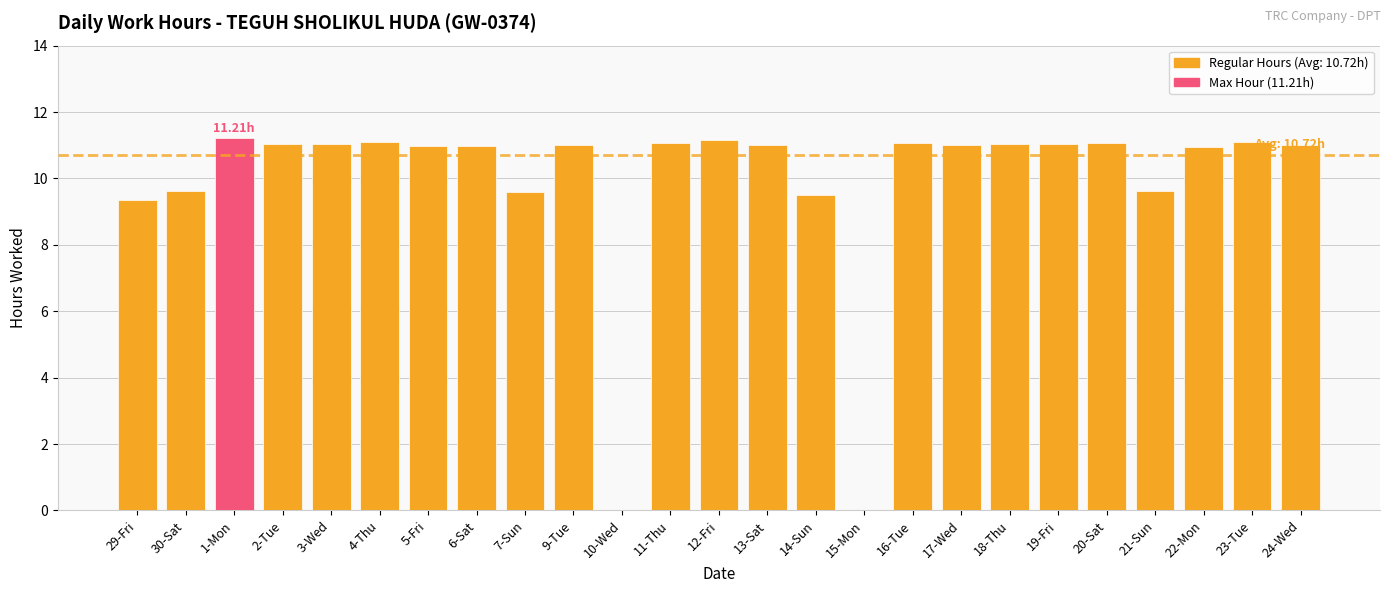

What is the change in value from 18-Thu to 21-Sun?

-1.4